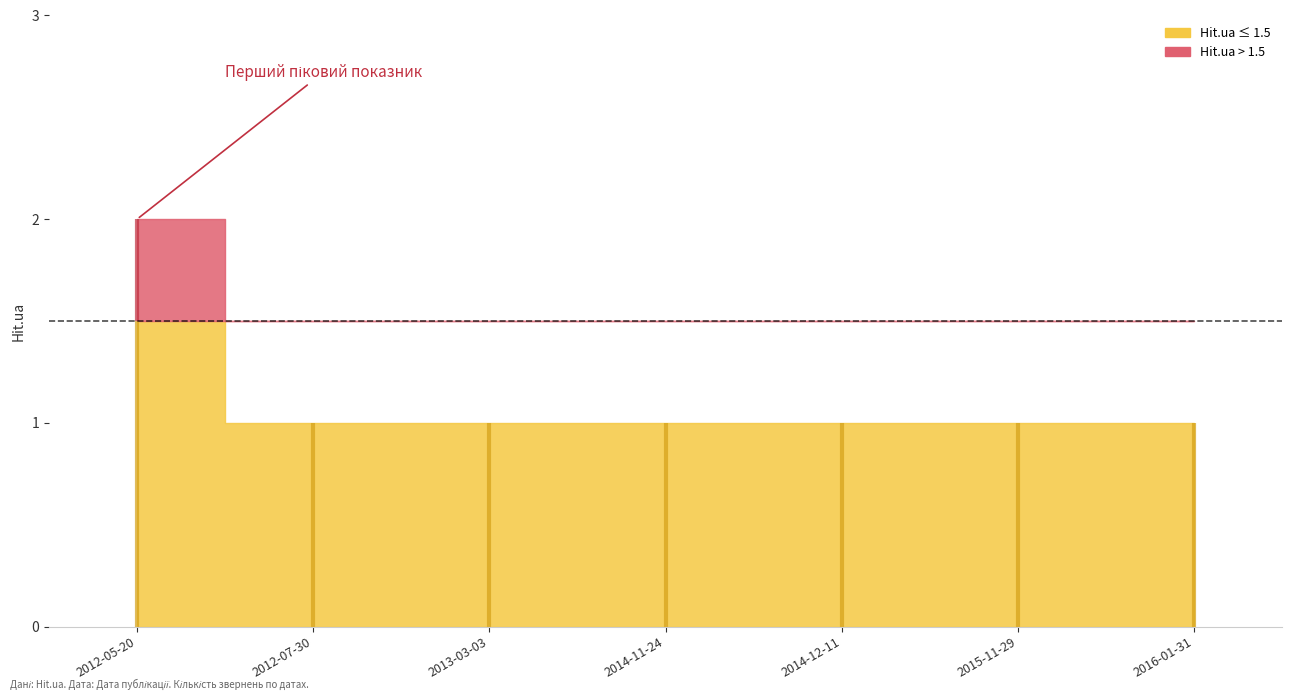

Reading left to right, transcribe all the data shown in this chart.

2012-05-20=2	2012-07-30=1	2013-03-03=1	2014-11-24=1	2014-12-11=1	2015-11-29=1	2016-01-31=1